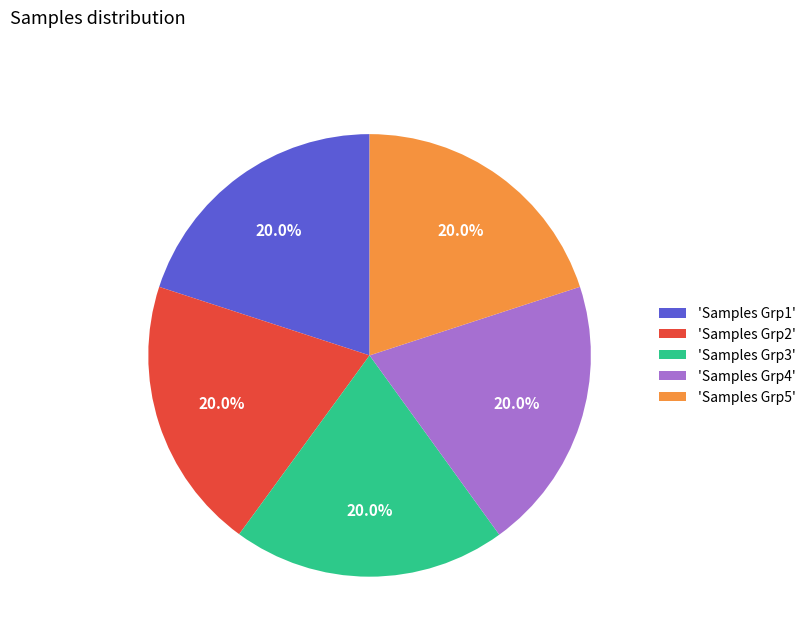

How many slices are in this pie chart?

5